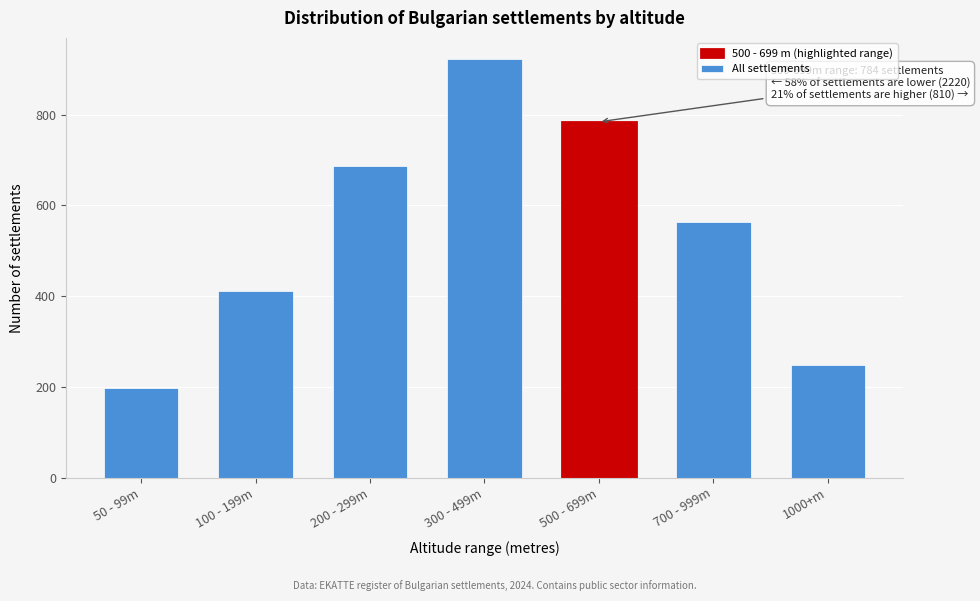

Reading left to right, what are all the values shown in this chart?

50 - 99m=198	100 - 199m=412	200 - 299m=687	300 - 499m=923	500 - 699m=784	700 - 999m=563	1000+m=247